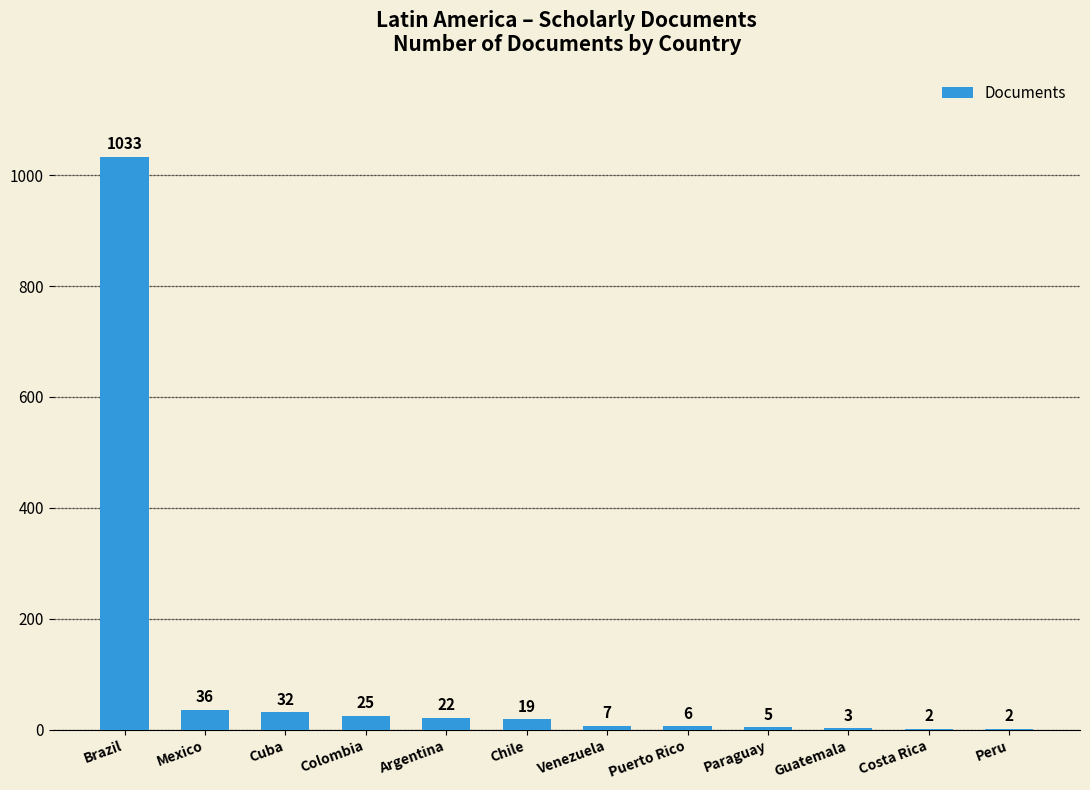

Approximately how many times larger is the value at Costa Rica compared to Mexico?

0.1